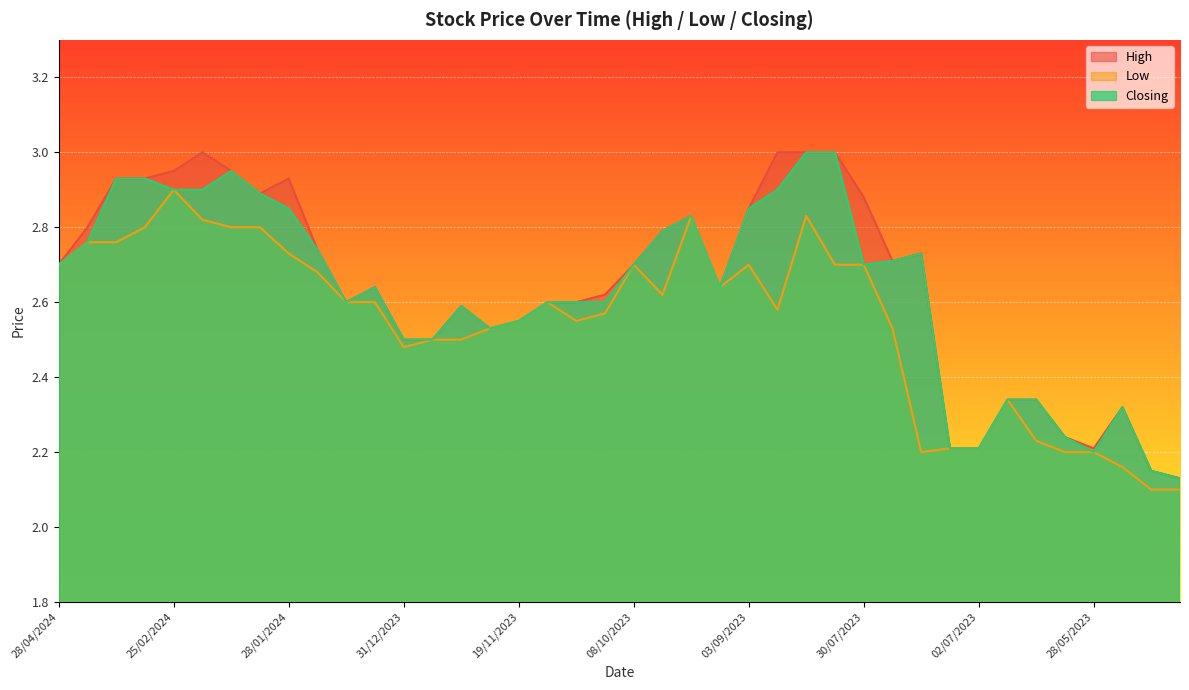

What is the sum of all Closing values?

105.2